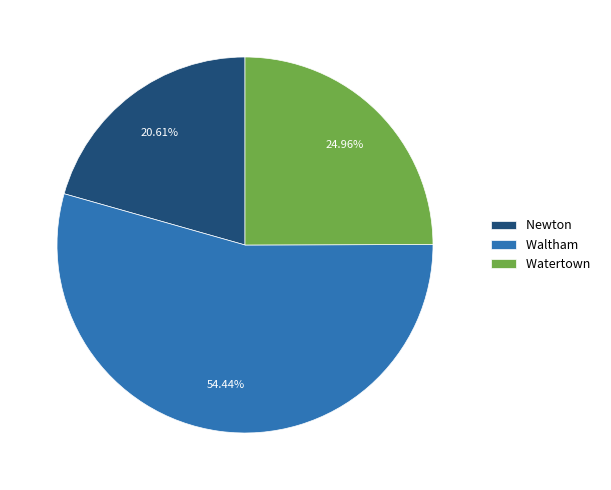

Combined, what portion of the pie is Waltham and Watertown?

79.4%